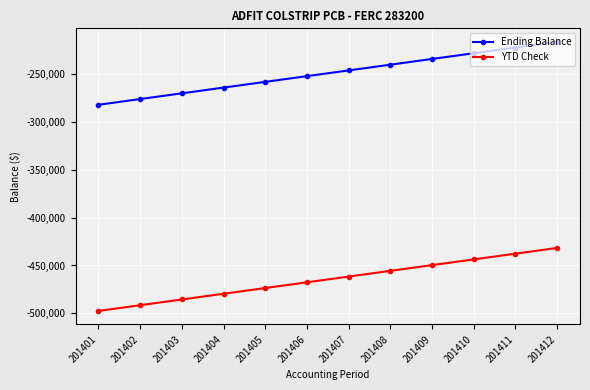

Read the Ending Balance value at 201409.

-234424.3